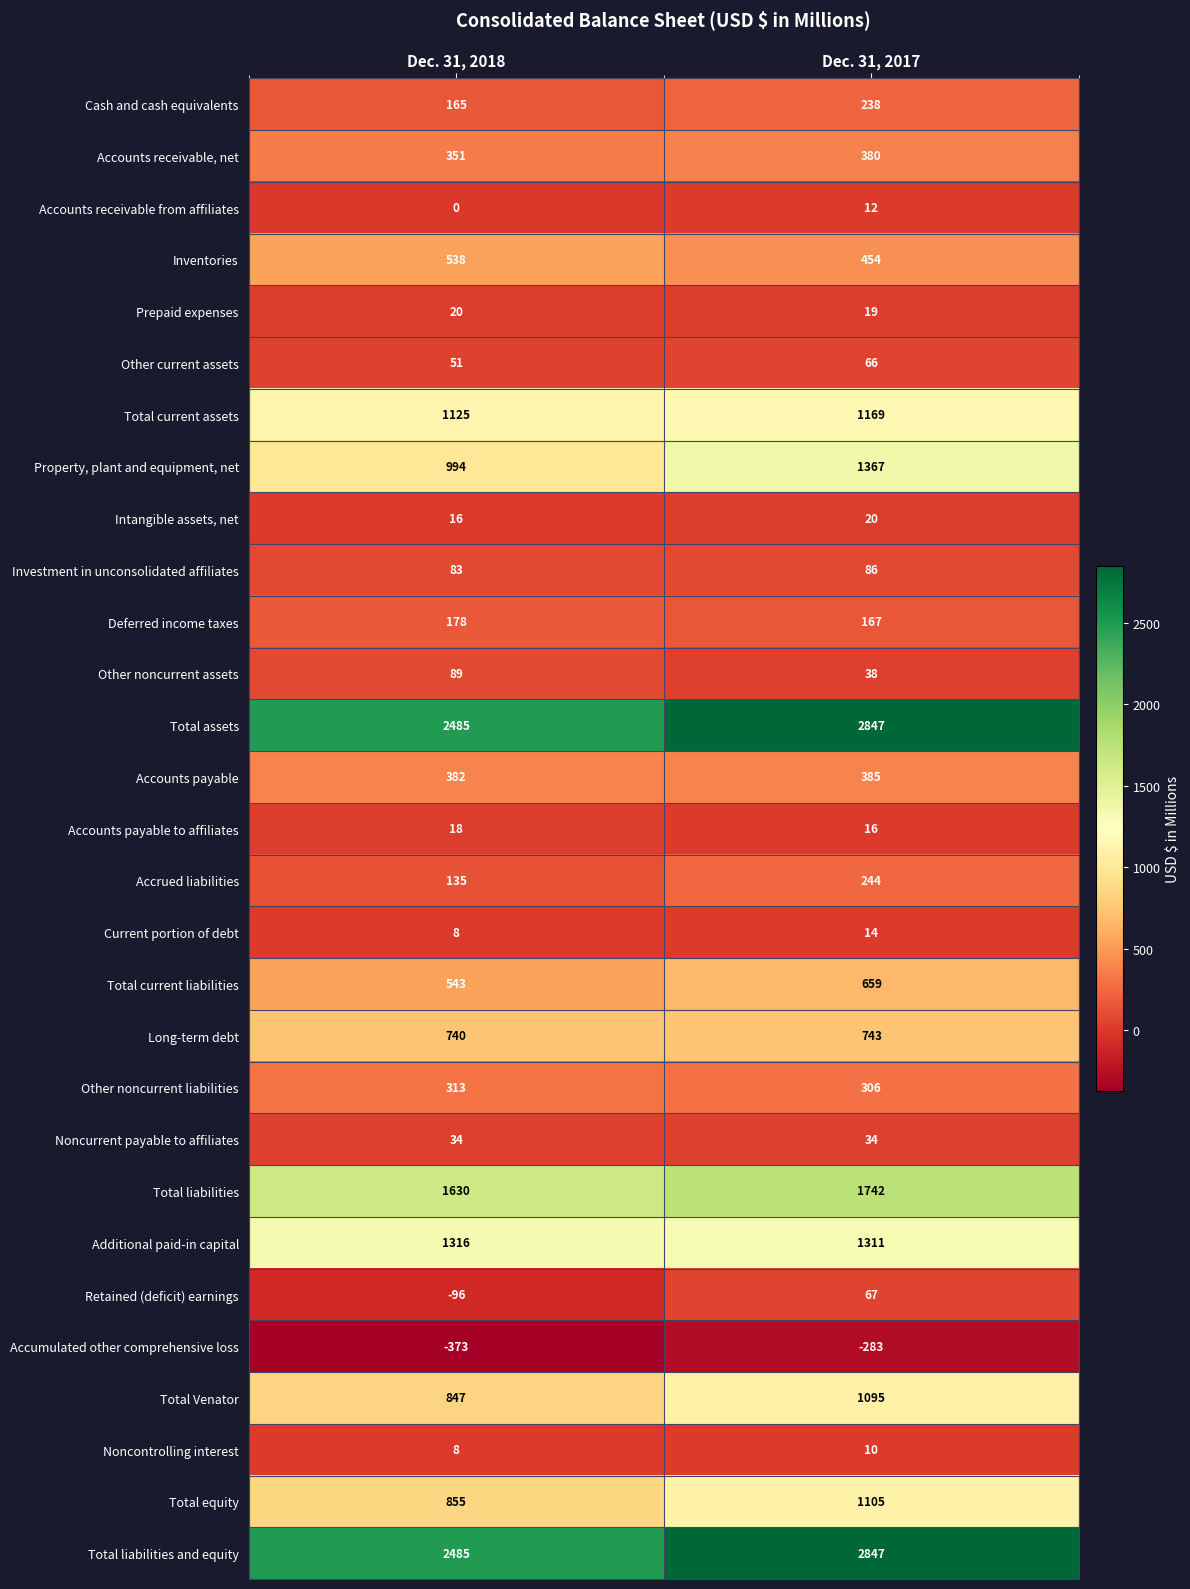

At how many categories does at least one series exceed 2046?

2